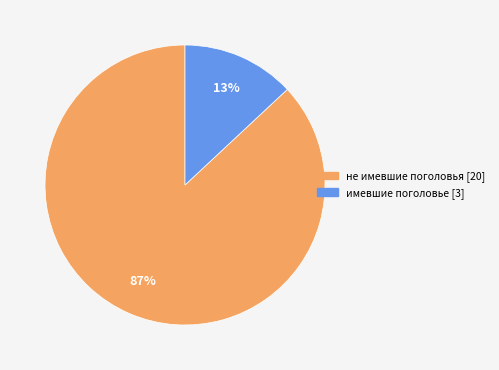

Which has a higher value, имевшие поголовье or не имевшие поголовья?

не имевшие поголовья